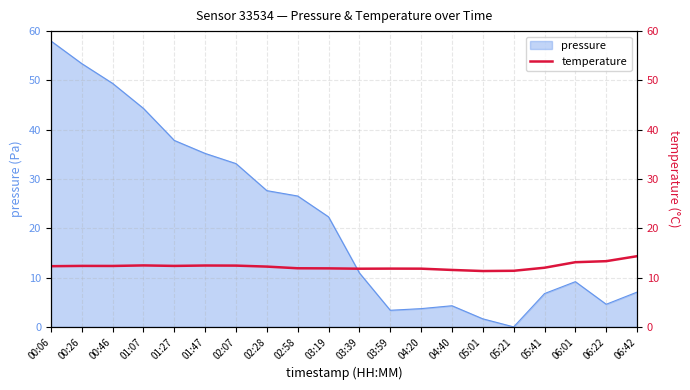

What is the maximum value for pressure?

58.0